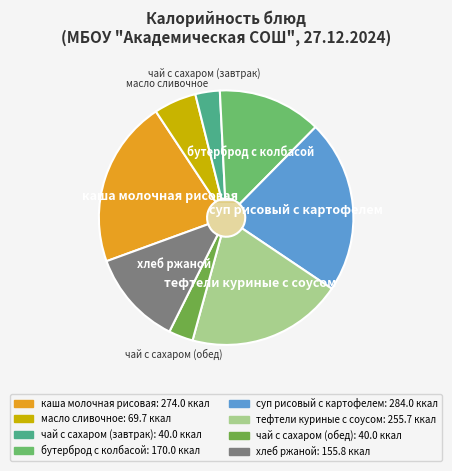

How many segments does this pie chart have?

8